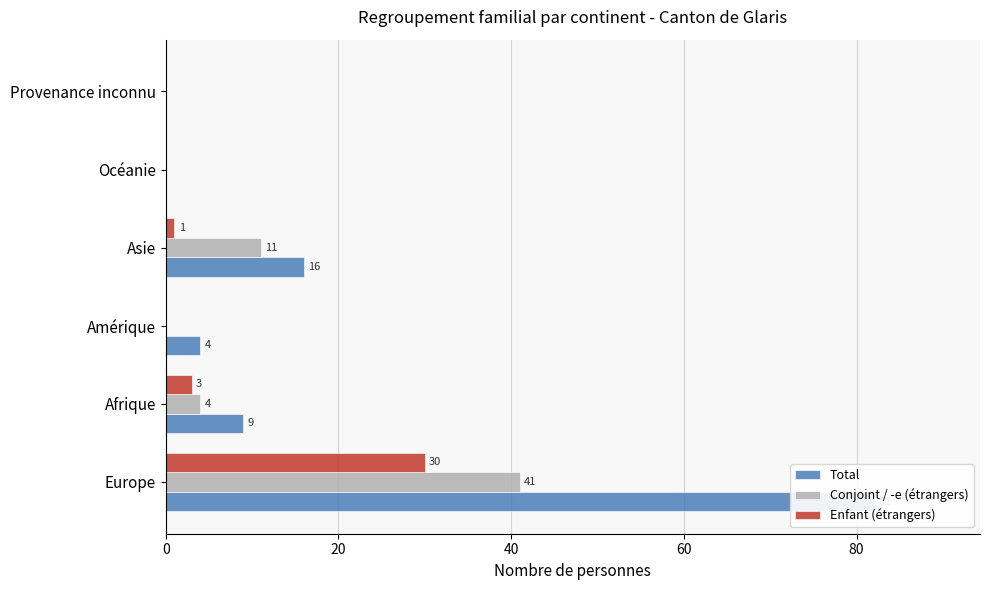

How many positive values does the Conjoint / -e (étrangers) series have?

3